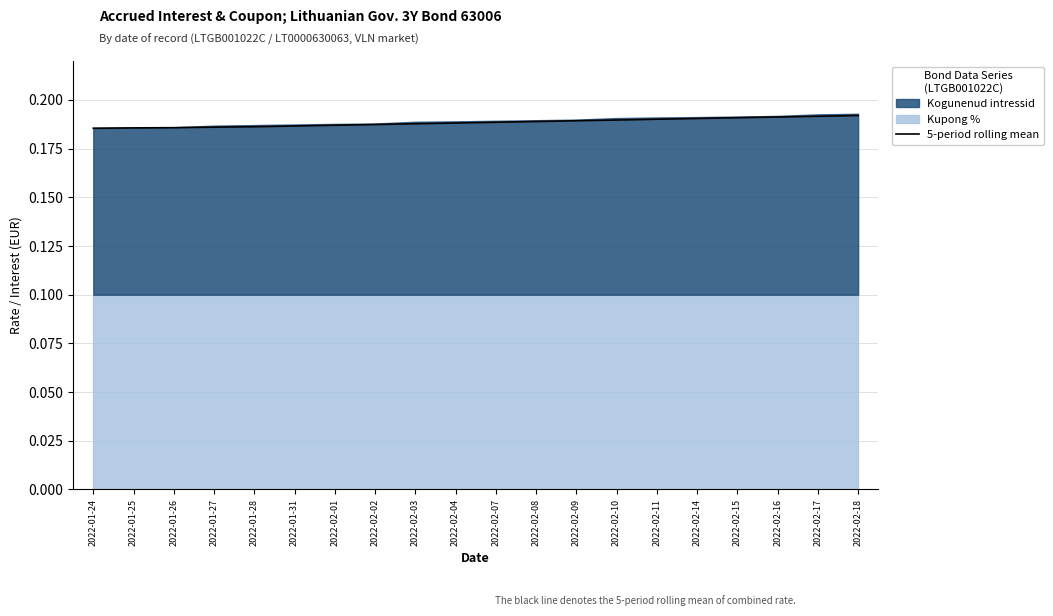

Which label corresponds to the smallest value in the chart?

2022-01-24